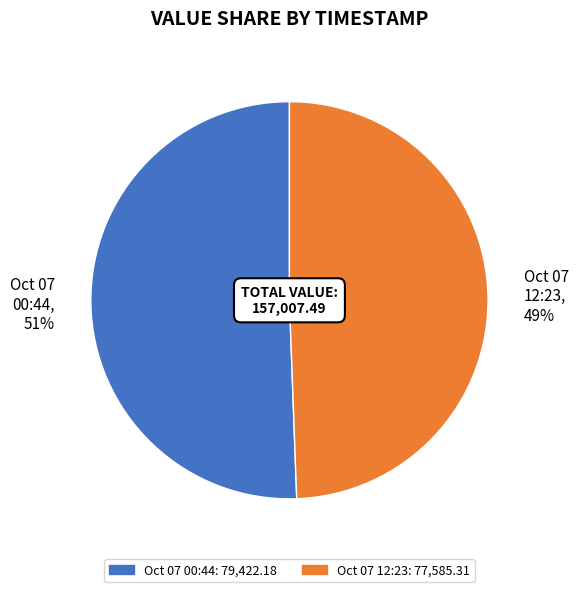

How many slices are in this pie chart?

2